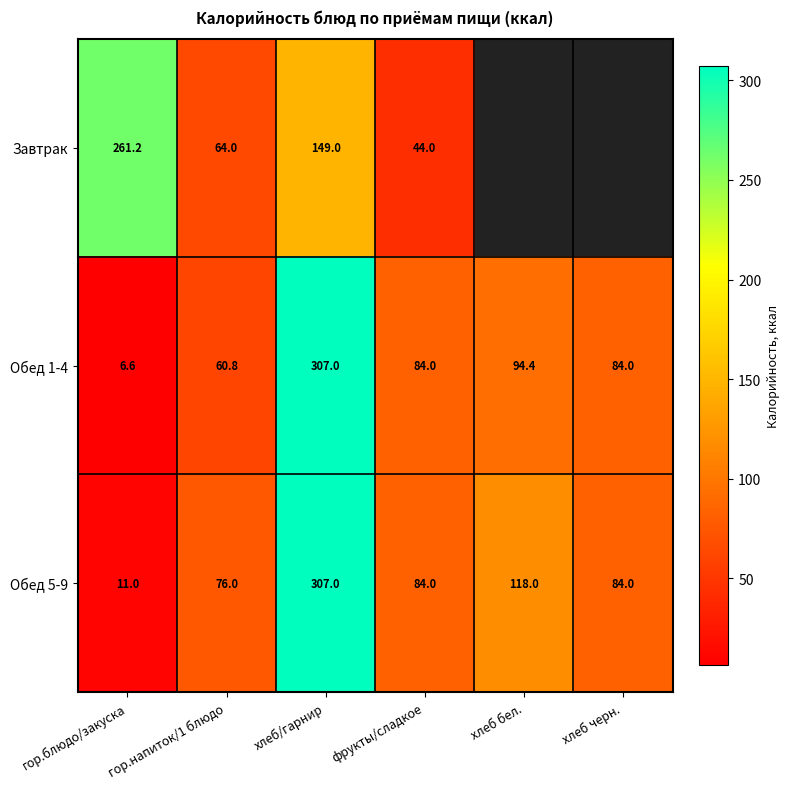

At which label does Обед 5-9 reach its minimum?

гор.блюдо/закуска